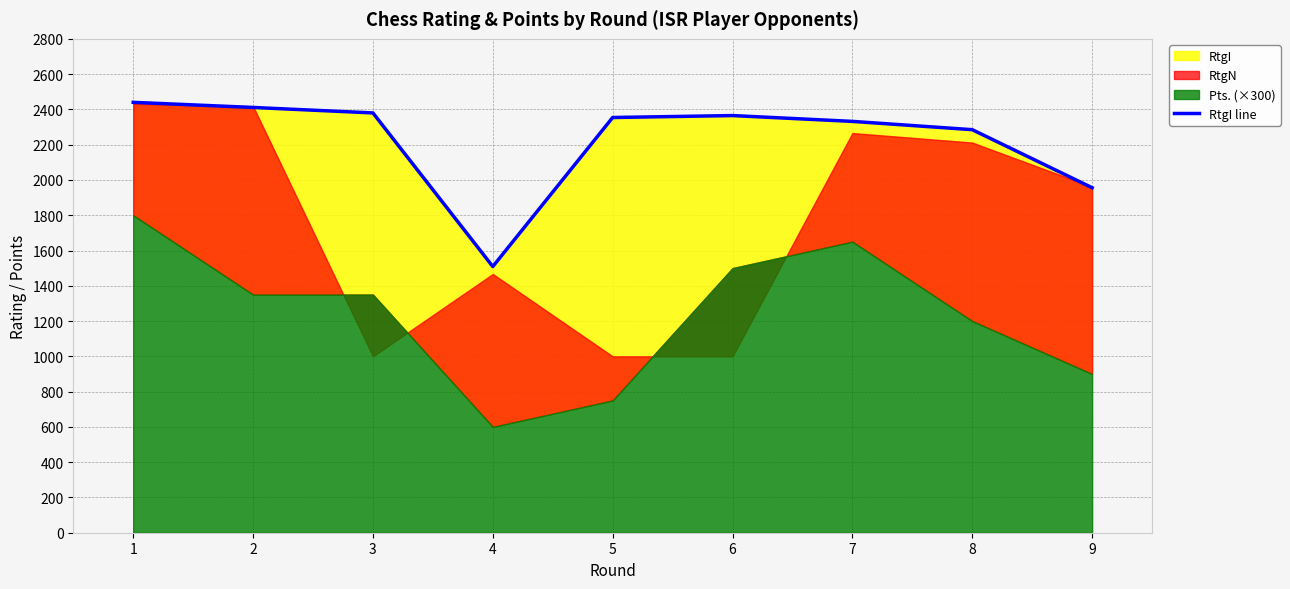

What is the difference between the maximum and minimum values?

931